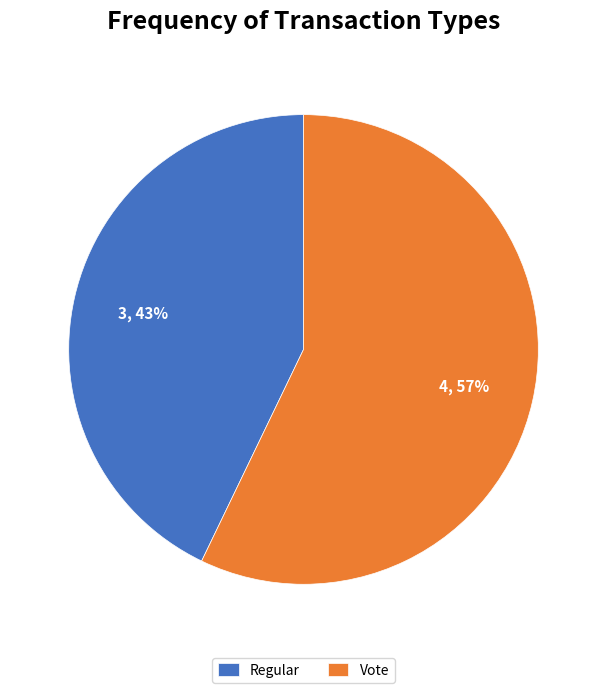

Do Regular and Vote together represent more than half of the pie?

Yes